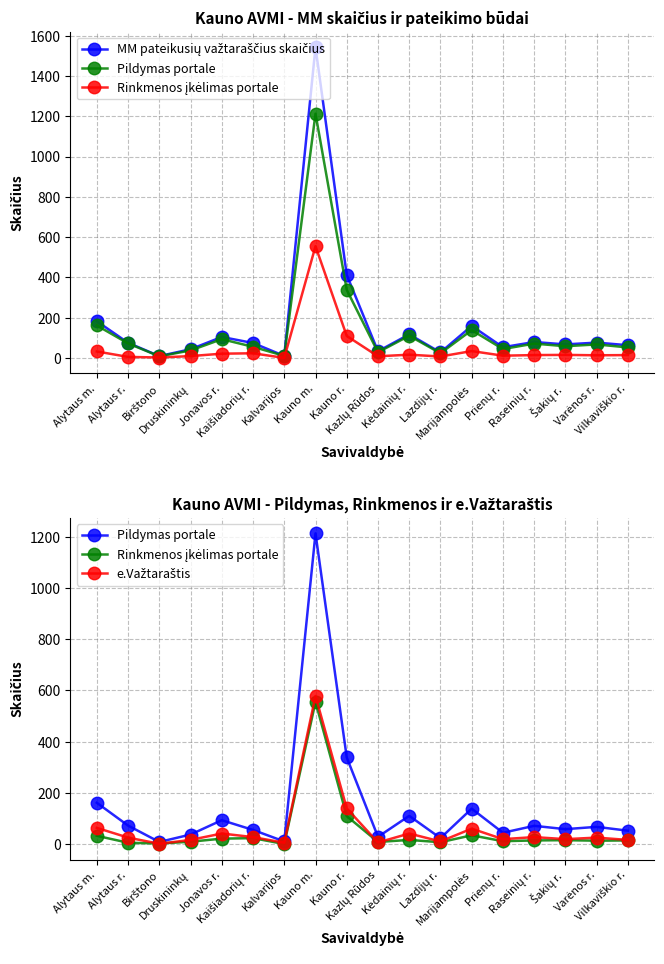

What is the difference between the MM pateikusių važtaraščius skaičius values at Birštono and Kalvarijos?

1